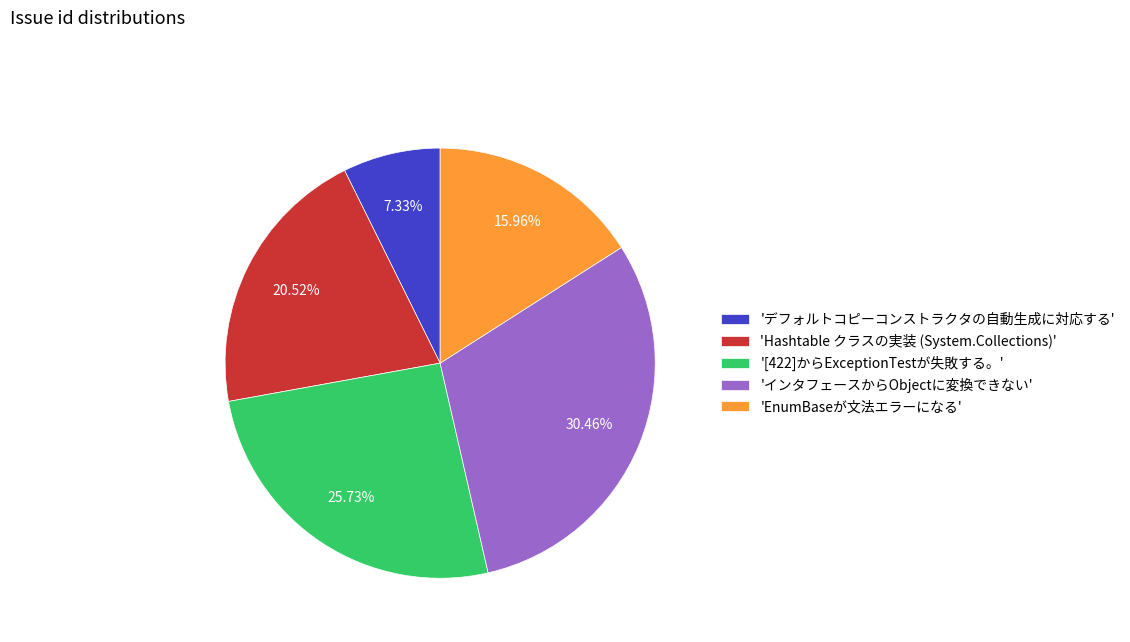

Is the sum of 'インタフェースからObjectに変換できない' and 'Hashtable クラスの実装 (System.Collections)' greater than half?

Yes